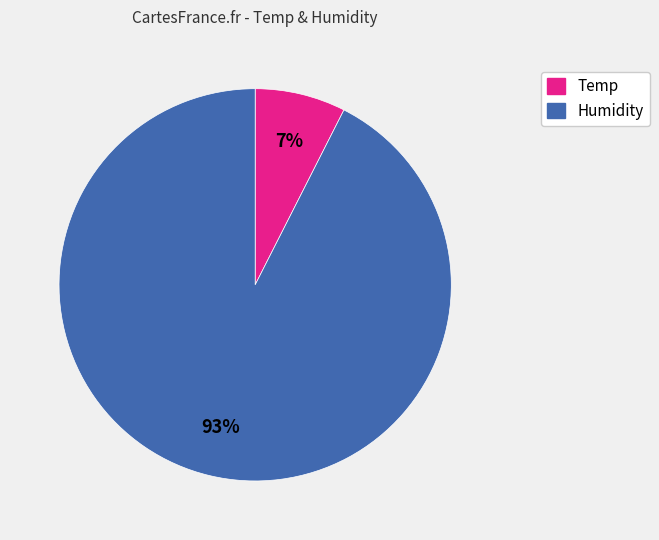

To the nearest percent, what percentage of the pie is Temp?

7%